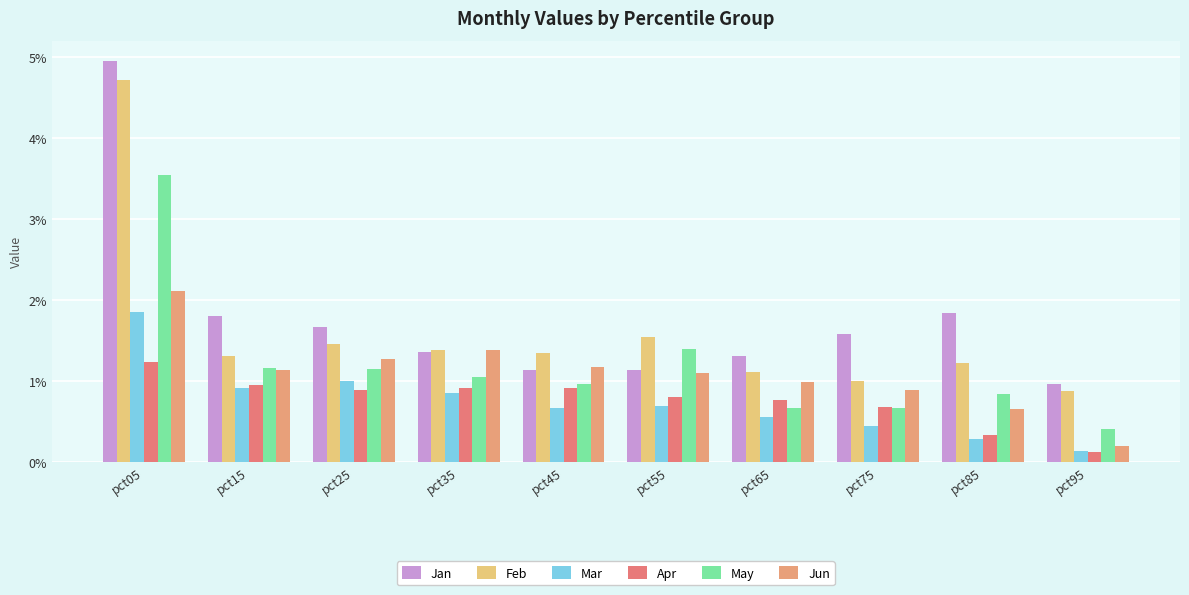

What is the difference between the maximum and minimum values in the May series?

3.1